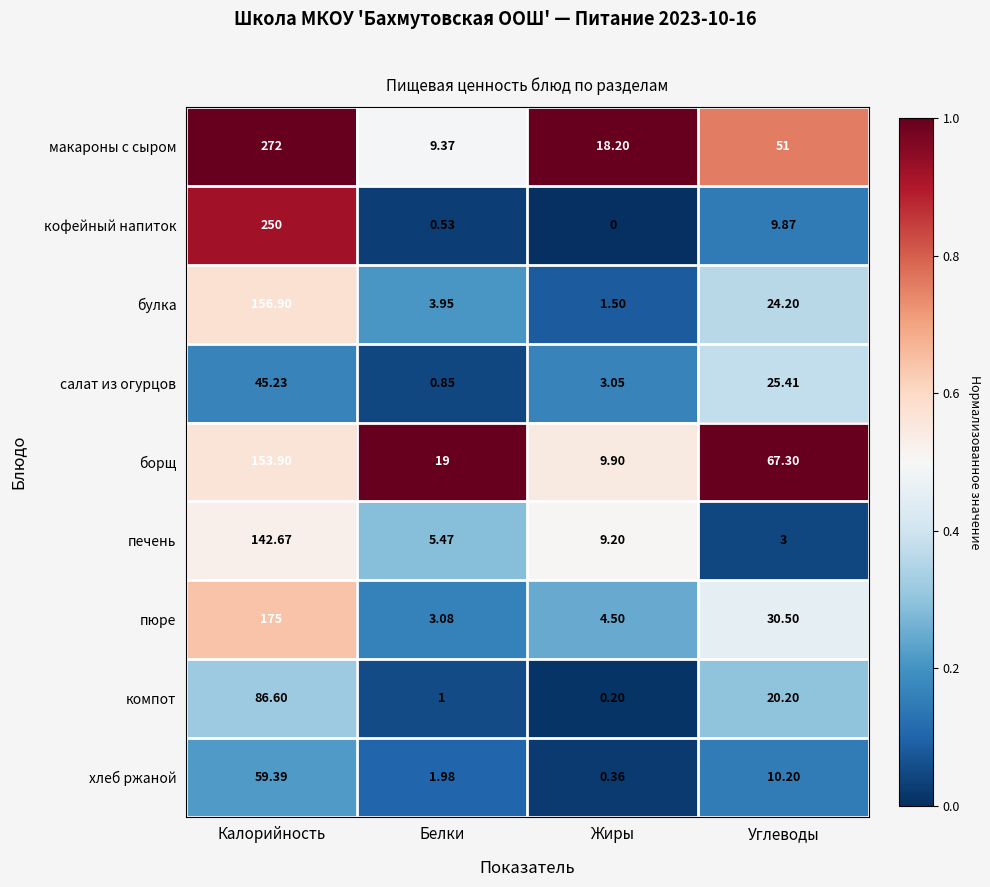

Which series has the largest total across all categories?

макароны с сыром